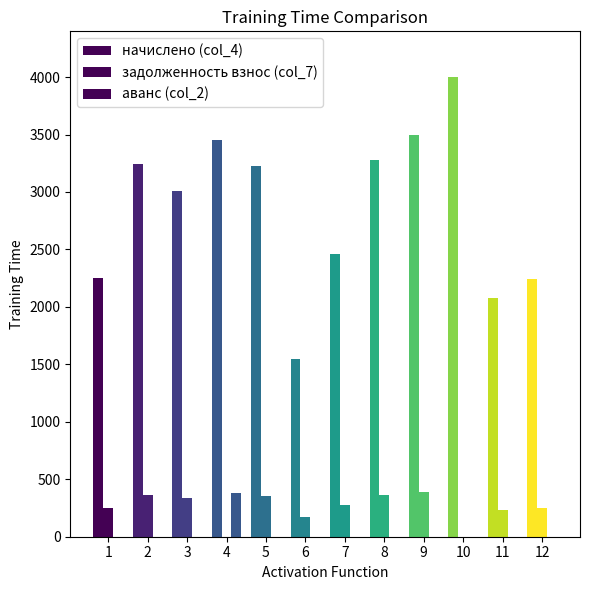

How many groups of bars are there?

12